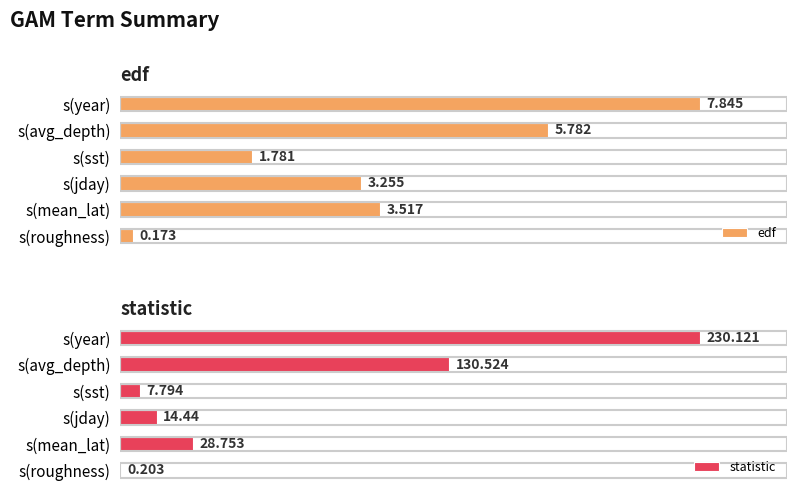

What is the value of the statistic bar at the 3rd from the left?

7.8